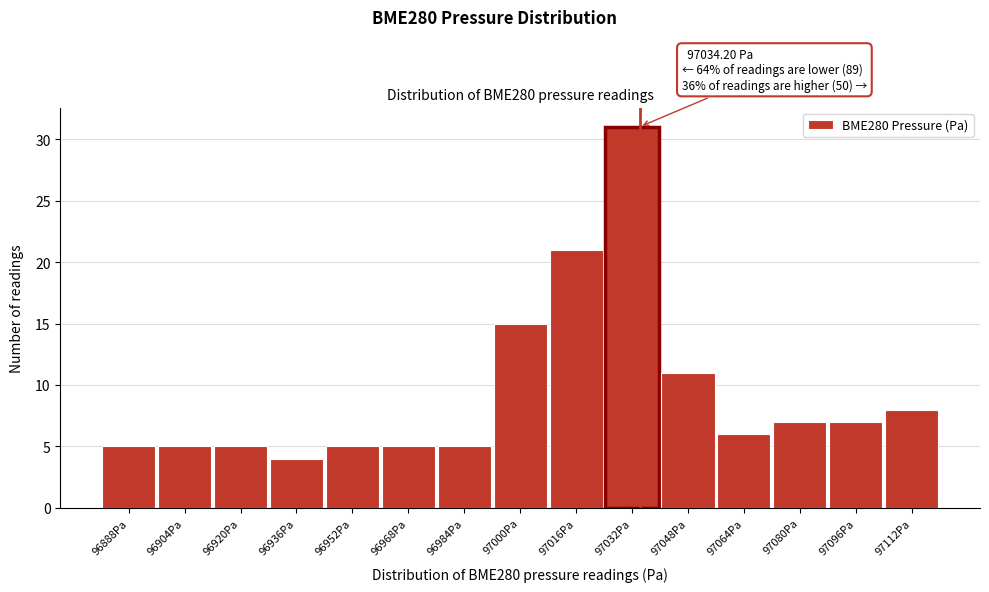

Over which range of the x-axis is the bar tallest?

97024 to 97040